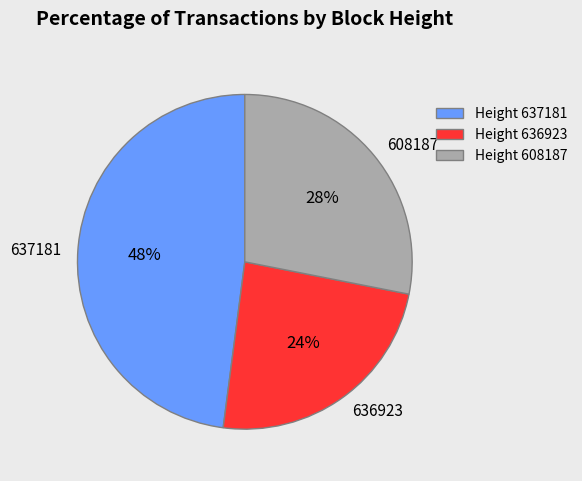

Is it true that 637181 is 61% of the pie?

False